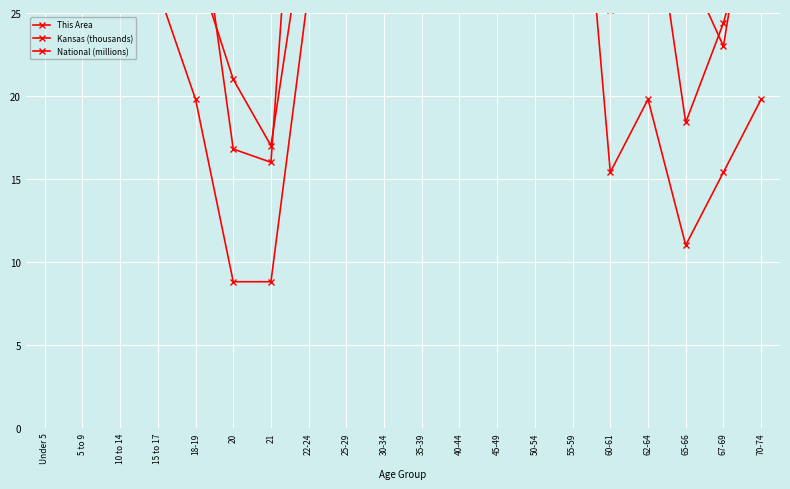

What value does the Kansas (thousands) series have at 15 to 17?

48.0